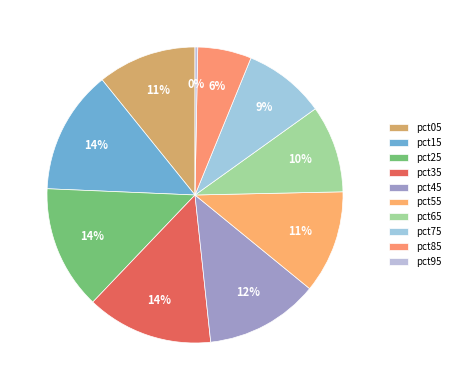

To the nearest percent, what is the difference between the largest and smallest slice percentages?

14%